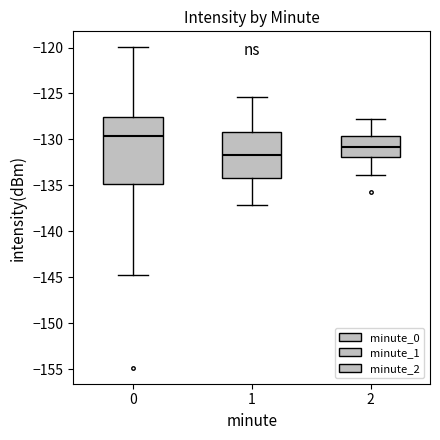

Which box is the tallest, from its lower edge to its upper edge?

0